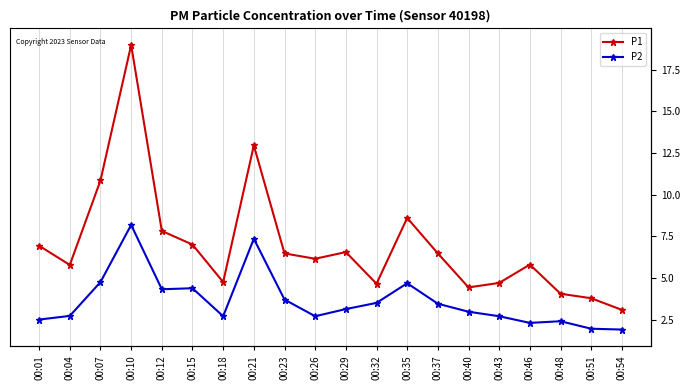

What are all the series names shown in the legend?

P1, P2